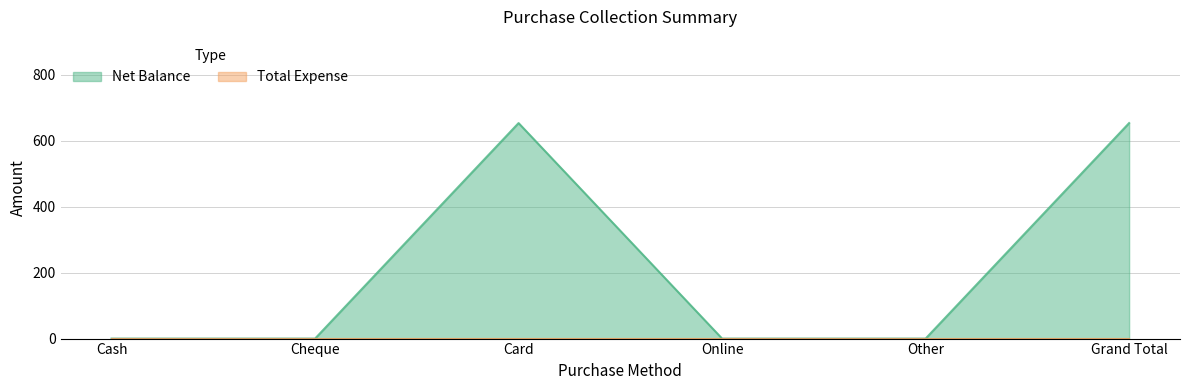

Where is the data nearest to the value 326?

Cash